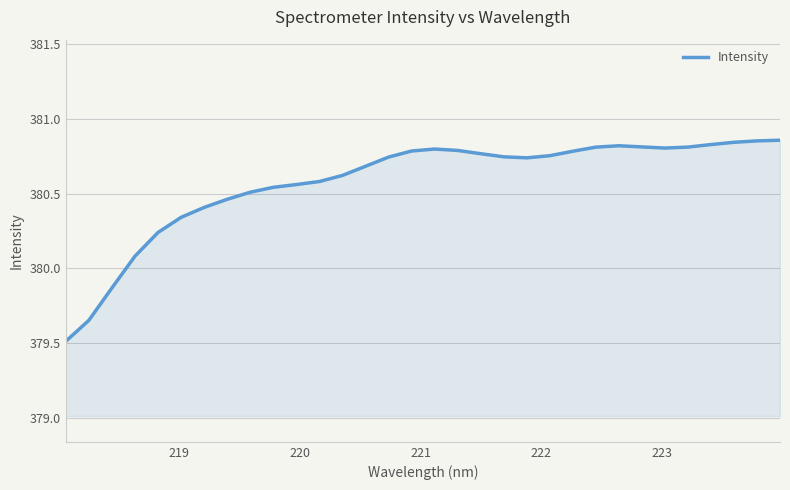

What is the difference between the maximum and minimum values?

1.3